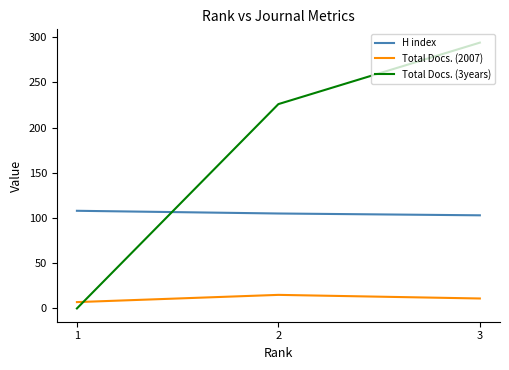

Where does the Total Docs. (2007) series first go above 11?

2